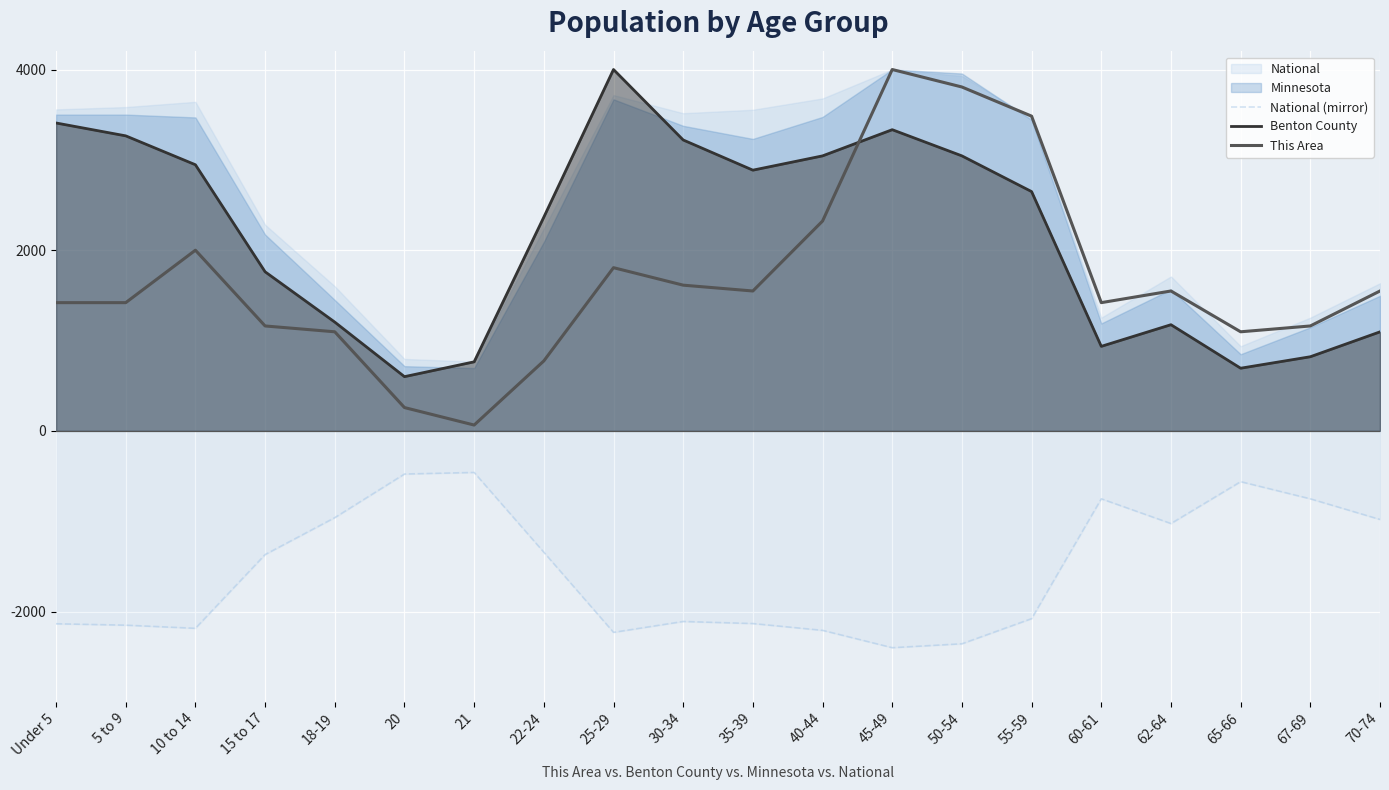

What is the spread (max minus min) of values at 21?

1224.5